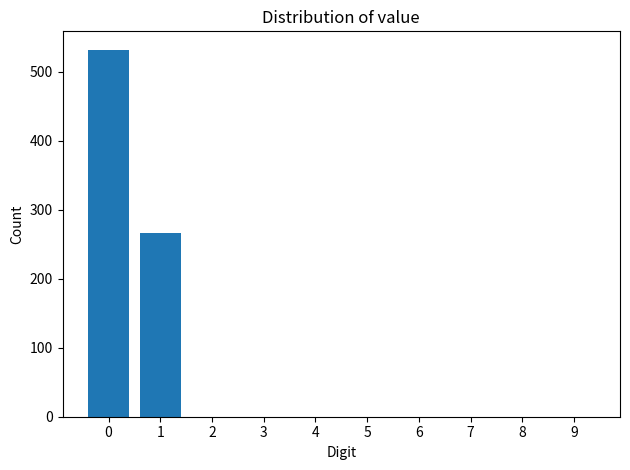

Reading left to right, extract all data points from this chart.

0=532	1=266	2=0	3=0	4=0	5=0	6=0	7=0	8=0	9=0